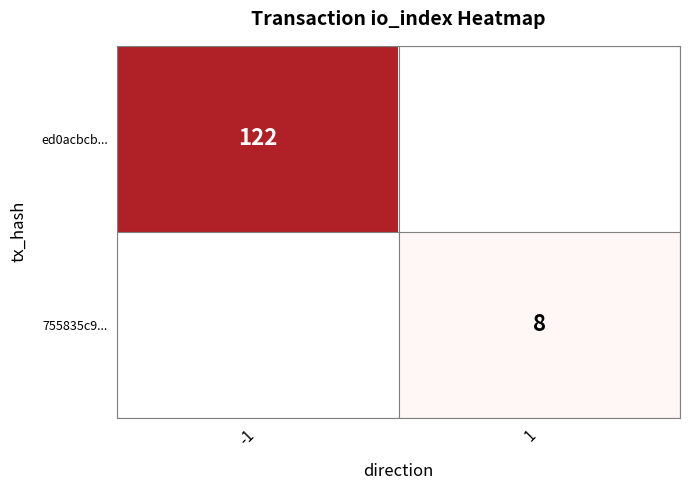

How many series are shown in this chart?

2